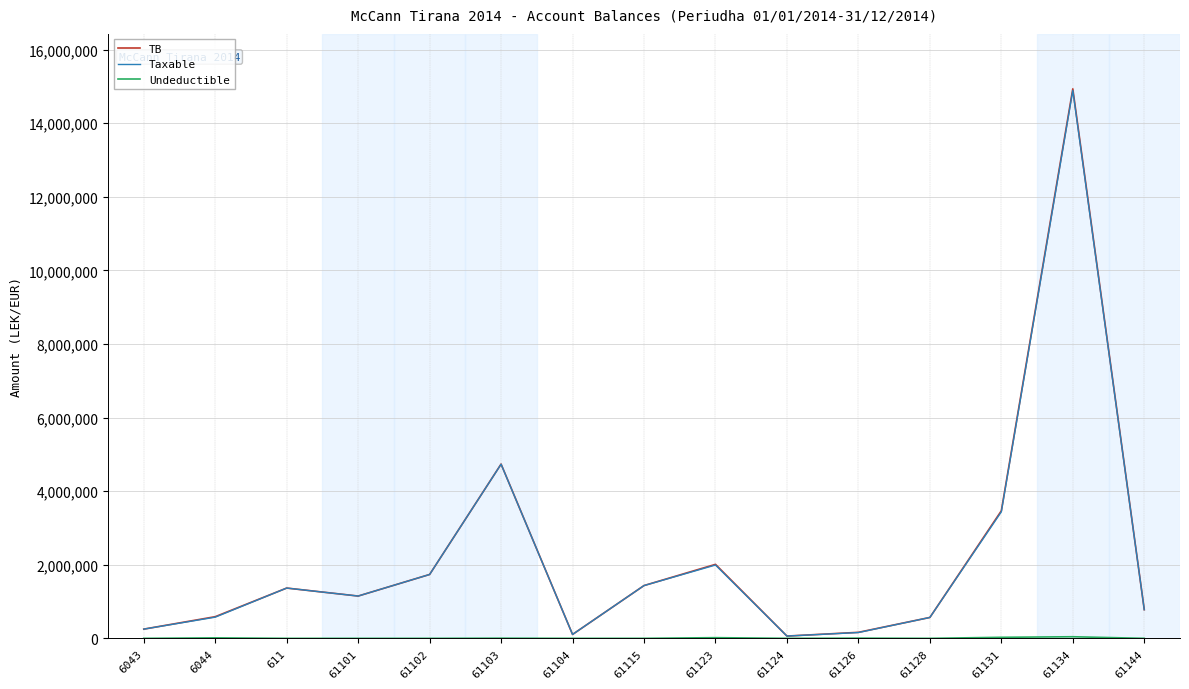

Which series changed the most between 61103 and 61144?

TB